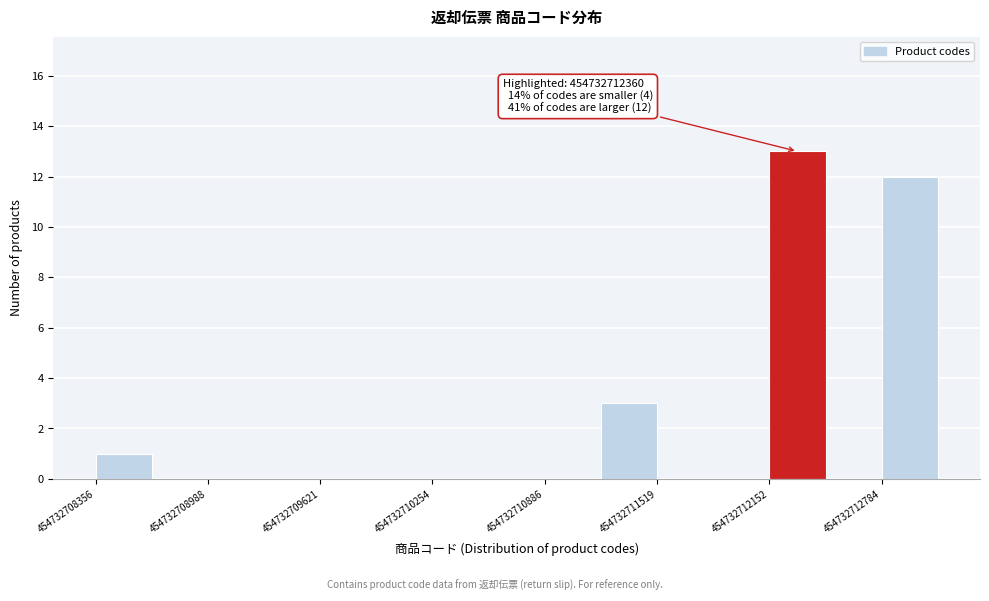

Around what value on the x-axis is the tallest bar? Give the approximate position of its centre, as read against the axis.

454732712300